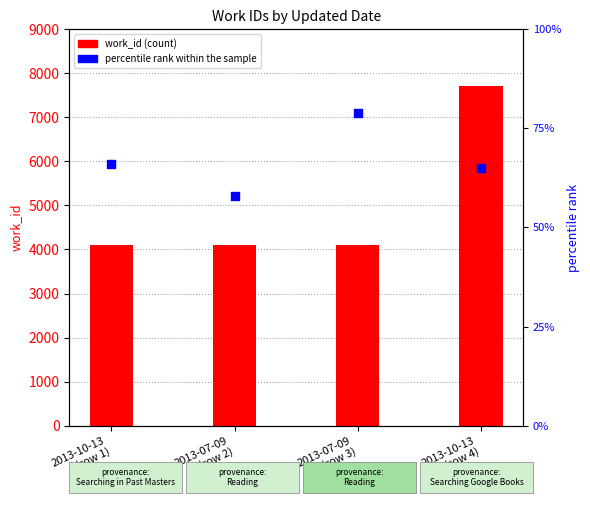

At which category is the sum across all series the highest?

2013-10-13
(row 4)